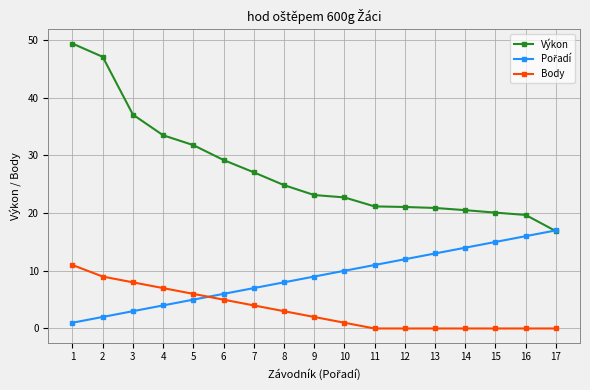

Does the chart have visible grid lines?

Yes